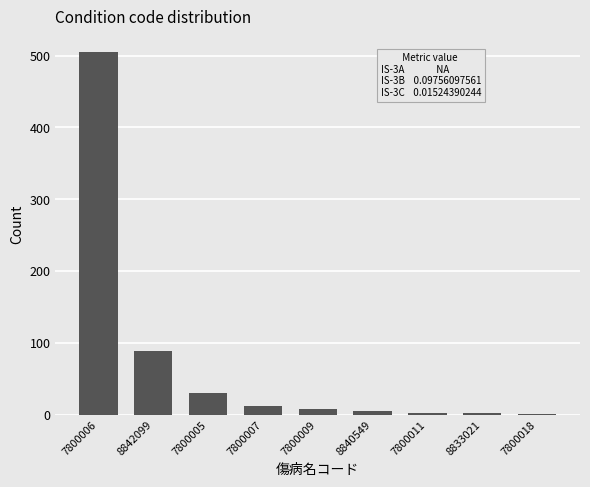

What is the maximum value shown in the chart?

505